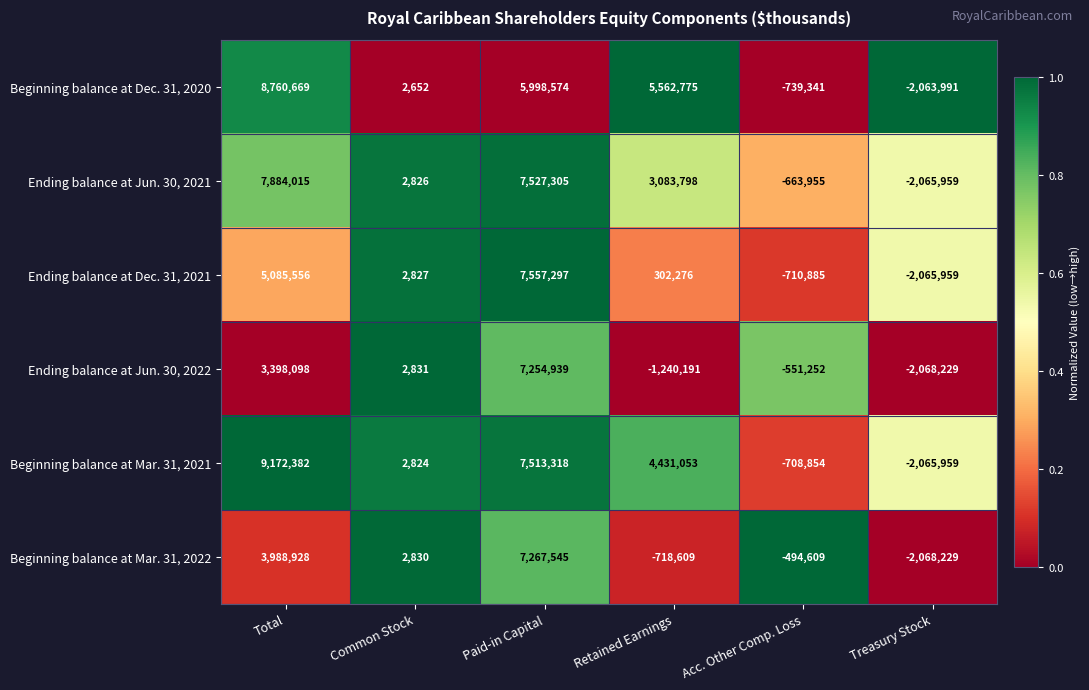

What value does the Beginning balance at Mar. 31, 2021 series have at Total, to the nearest 50?

9172400